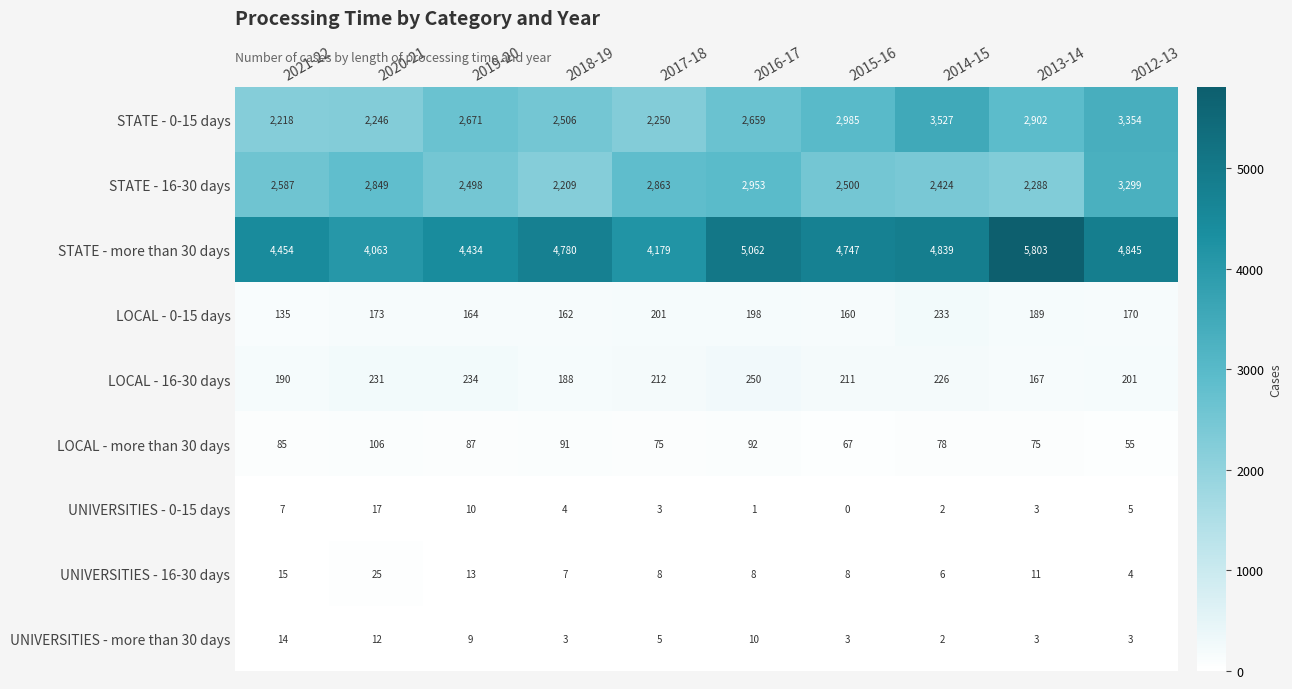

Where is LOCAL - 0-15 days nearest to the value 184?

2013-14